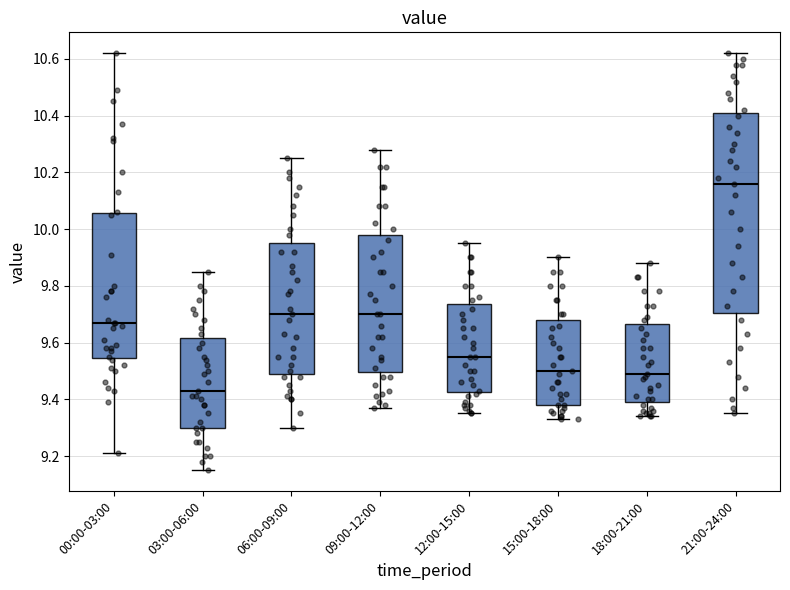

Reading left to right, read every box against the y-axis: the position of its median line, the range the box covers, and the ends of its whiskers. The values are not printed on the chart, so give them approximately, as read against the axis.

00:00-03:00: median 9.68, box 9.54 to 10.06, whiskers 9.22 to 10.62
03:00-06:00: median 9.44, box 9.30 to 9.62, whiskers 9.16 to 9.86
06:00-09:00: median 9.70, box 9.50 to 9.96, whiskers 9.30 to 10.26
09:00-12:00: median 9.70, box 9.50 to 9.98, whiskers 9.38 to 10.28
12:00-15:00: median 9.56, box 9.42 to 9.74, whiskers 9.36 to 9.96
15:00-18:00: median 9.50, box 9.38 to 9.68, whiskers 9.34 to 9.90
18:00-21:00: median 9.50, box 9.40 to 9.66, whiskers 9.34 to 9.88
21:00-24:00: median 10.16, box 9.70 to 10.42, whiskers 9.36 to 10.62